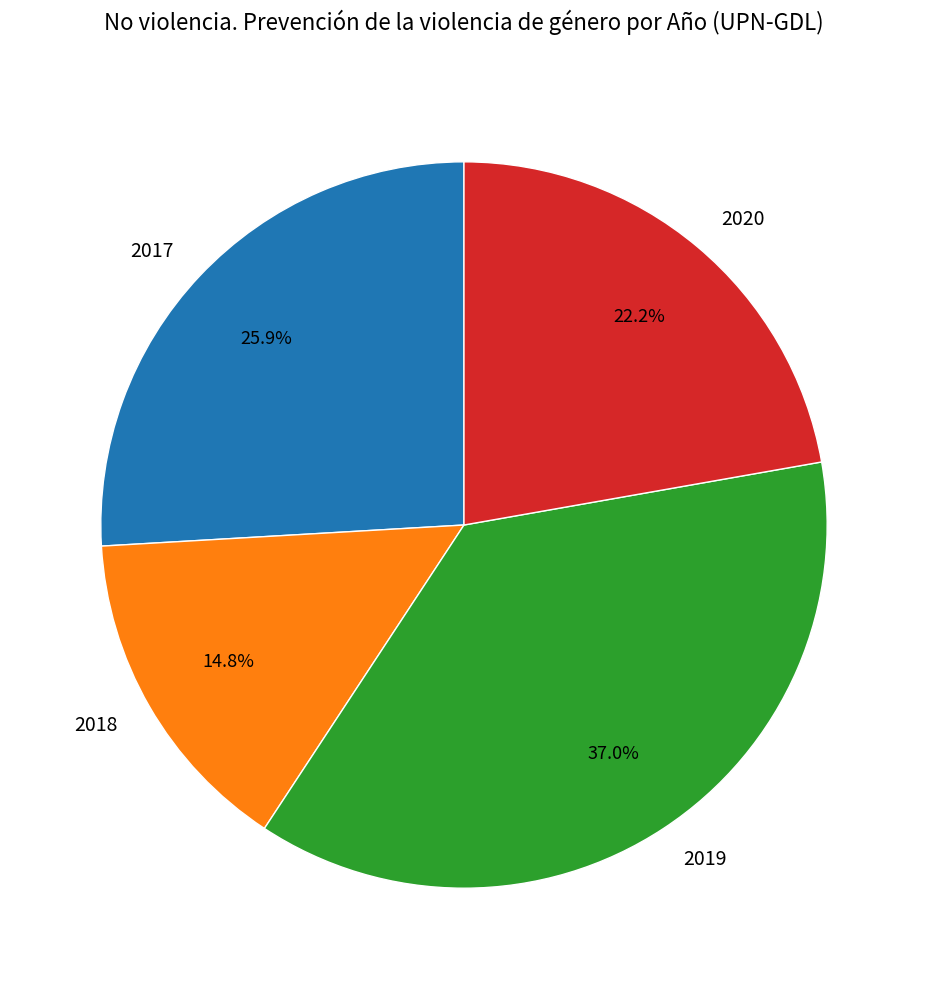

To the nearest percent, what is the average slice percentage?

25%